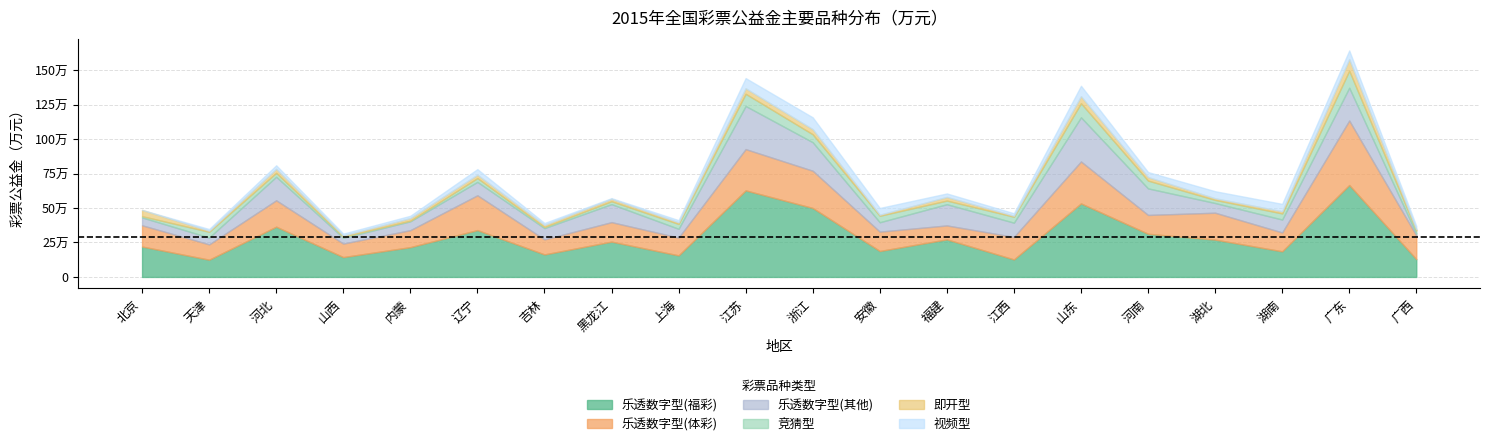

In 竞猜型, how many points are higher than both neighbors (excluding endpoints)?

5